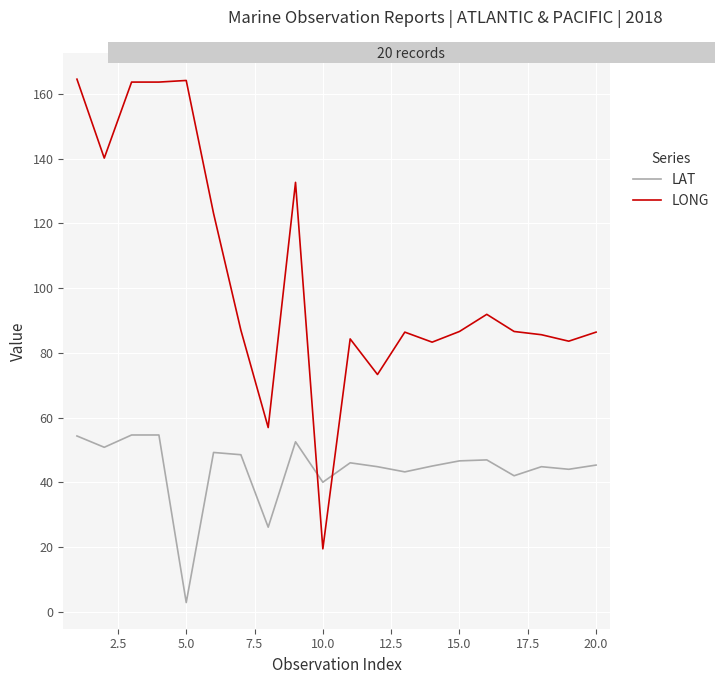

How many intersections are there between LONG and LAT?

2